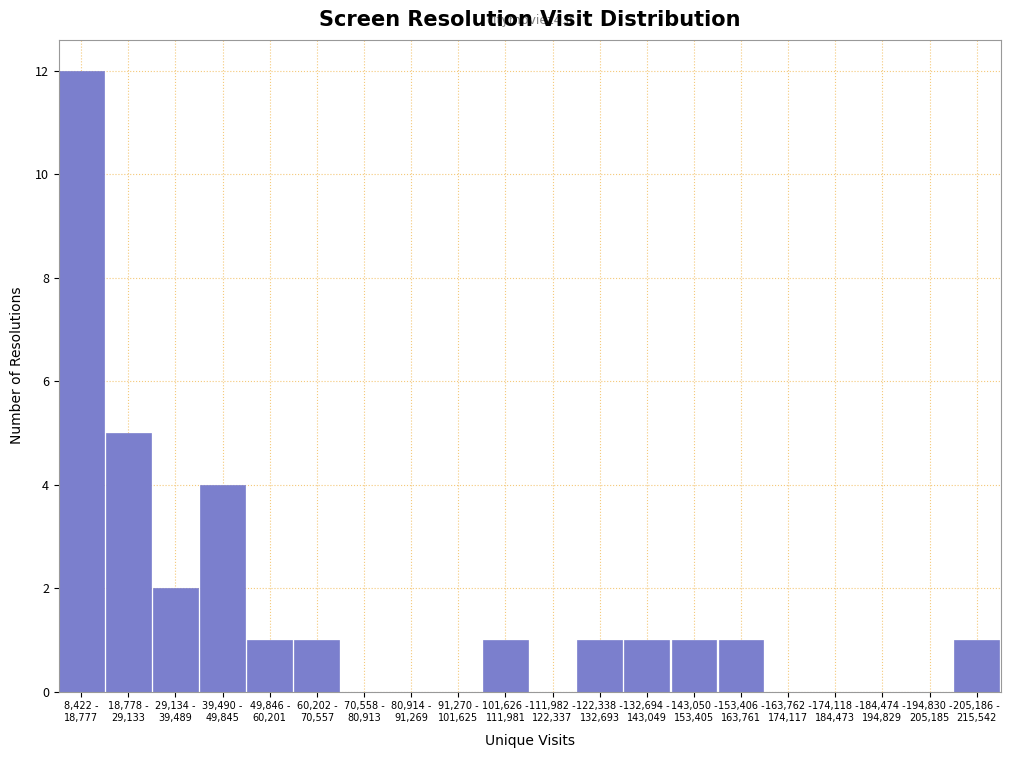

What is the maximum value shown in the chart?

12